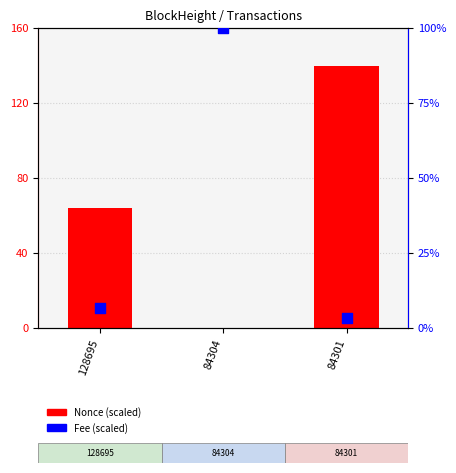

What are all the series names shown in the legend?

Nonce (scaled), Fee (scaled)